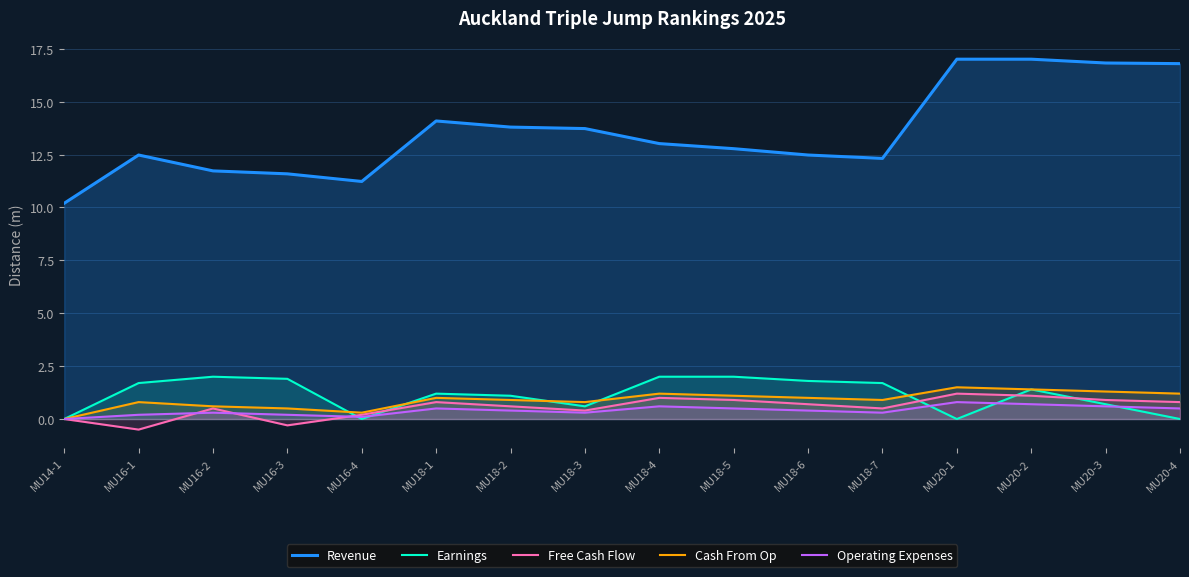

True or false: Cash From Op and Operating Expenses intersect in this chart.

False